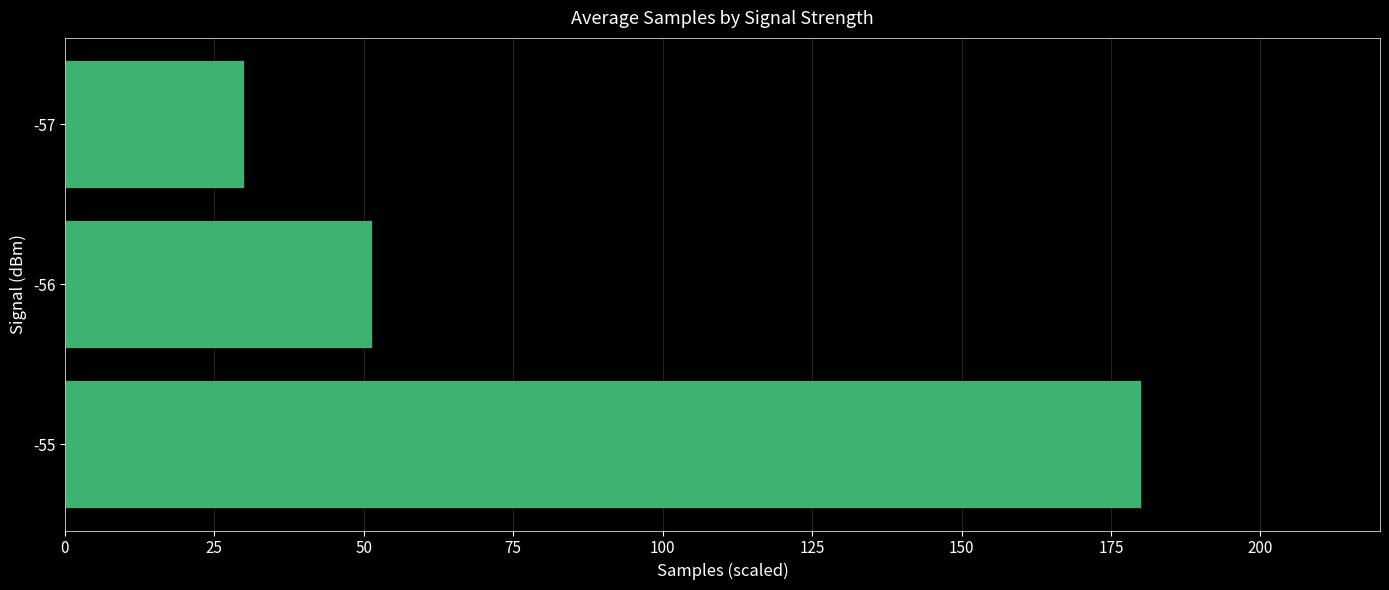

True or false: the data shows 30.0 at -57.

True